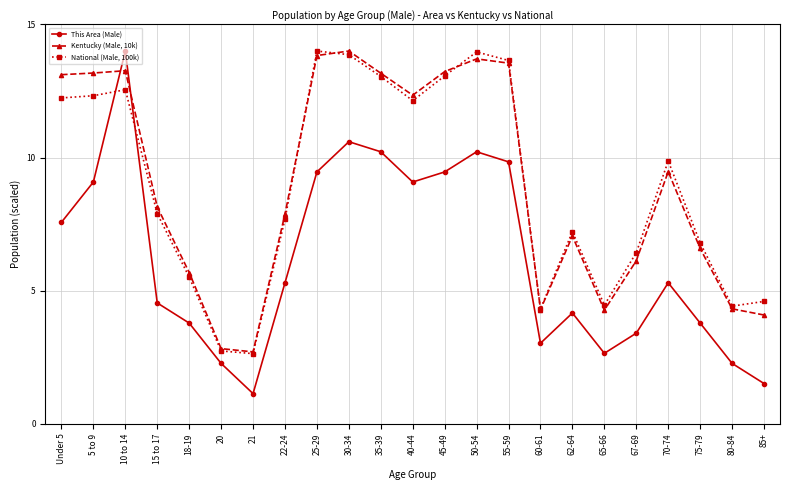

True or false: Kentucky (Male, 10k) and This Area (Male) intersect in this chart.

True